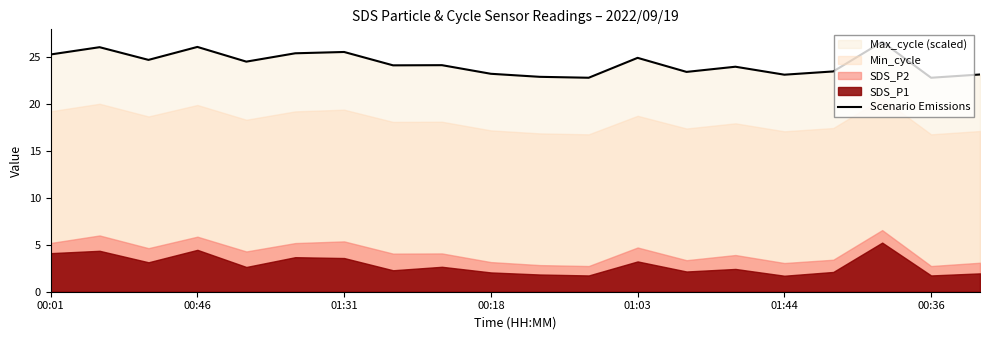

What position from the left is 01:31?

7